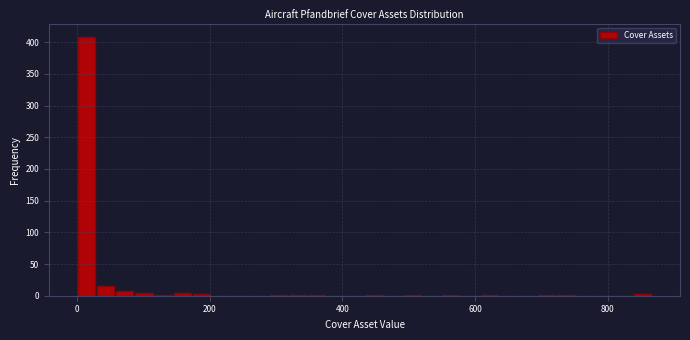

Around what value on the x-axis is the tallest bar? Give the approximate position of its centre, as read against the axis.

20